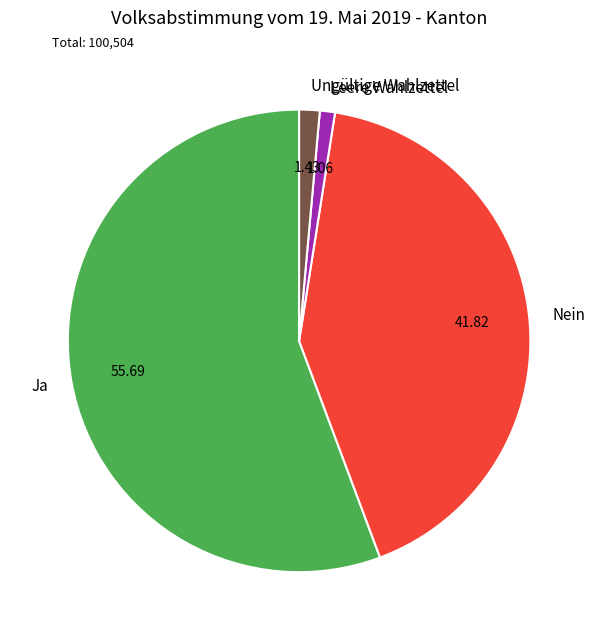

Which category has the biggest portion of the pie?

Ja